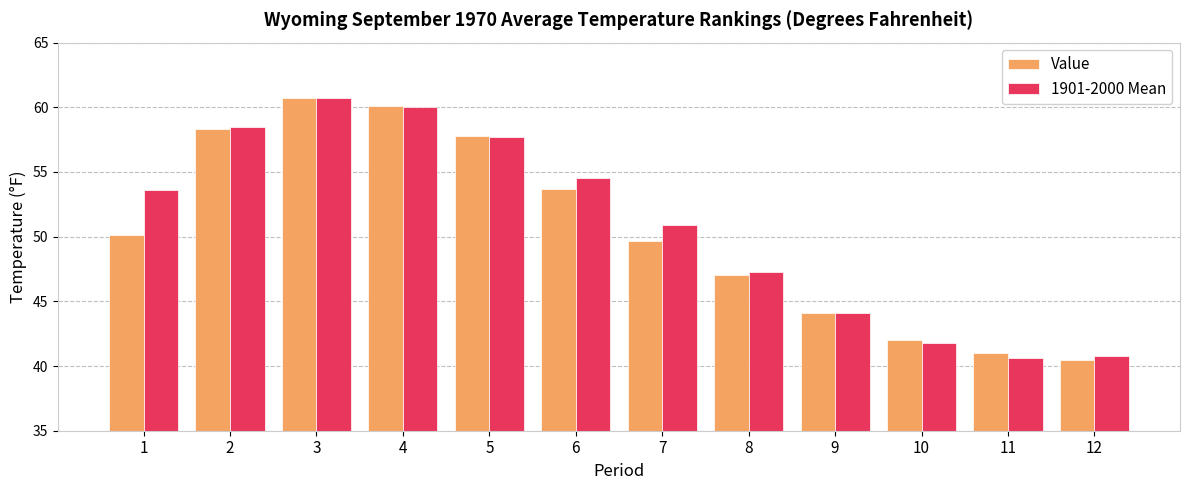

What are all the series names shown in the legend?

Value, 1901-2000 Mean